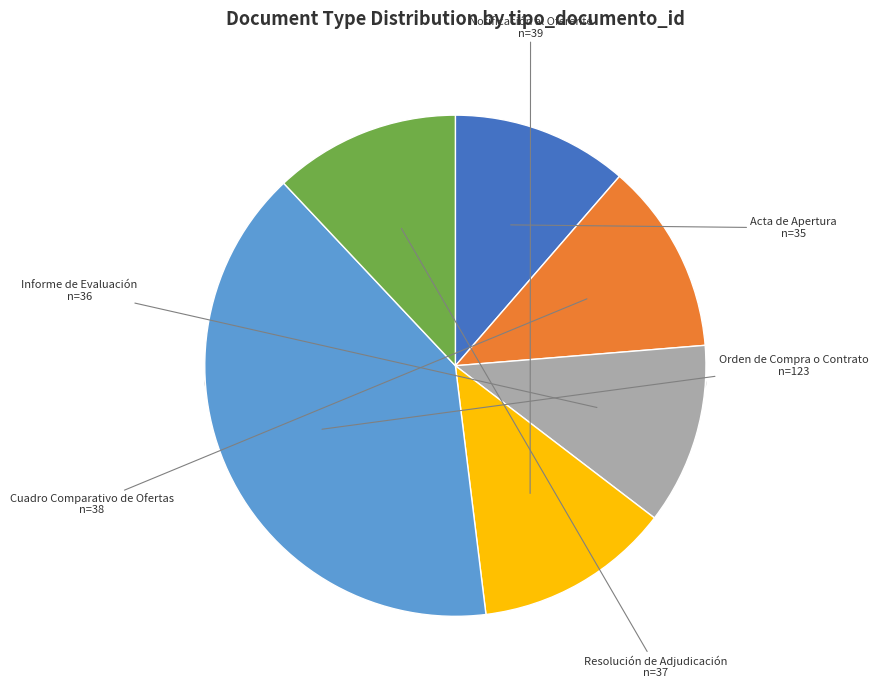

To the nearest percent, what is the combined percentage of Informe de Evaluación
n=36 and Cuadro Comparativo de Ofertas
n=38?

24%